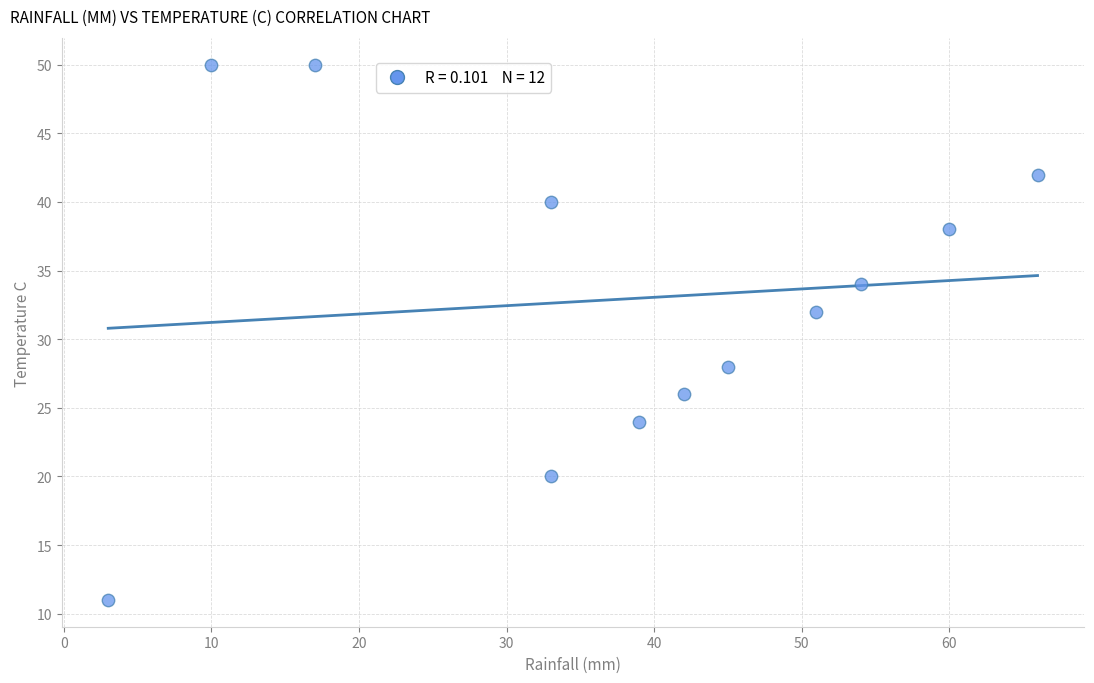

What is the average X value?

38